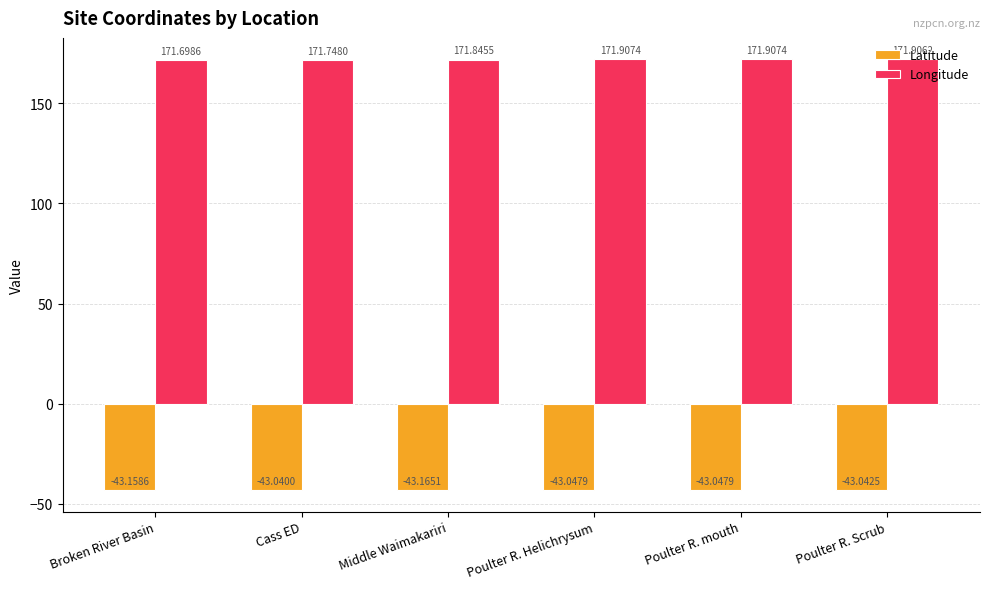

What position from the left is Cass ED?

2